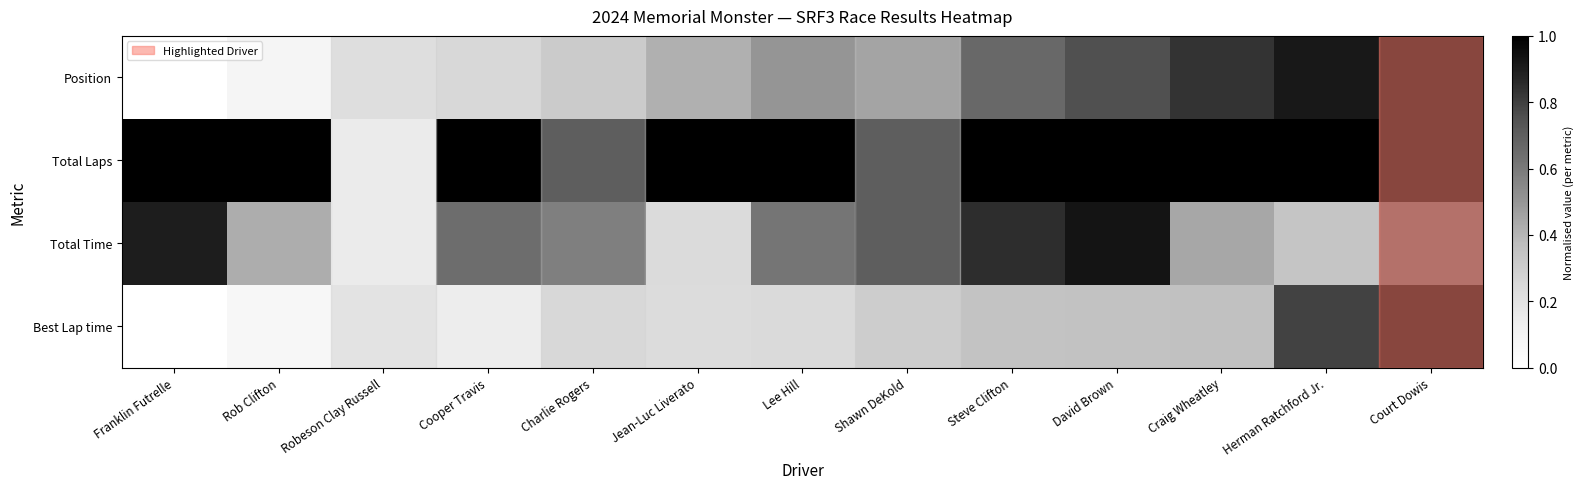

Reading left to right, list all the values displayed in this chart.

Position: Franklin Futrelle=0.0	Rob Clifton=0.1	Robeson Clay Russell=0.2	Cooper Travis=0.2	Charlie Rogers=0.3	Jean-Luc Liverato=0.4	Lee Hill=0.5	Shawn DeKold=0.6	Steve Clifton=0.7	David Brown=0.8	Craig Wheatley=0.8	Herman Ratchford Jr.=0.9	Court Dowis=1.0
Total Laps: Franklin Futrelle=1.0	Rob Clifton=1.0	Robeson Clay Russell=0.0	Cooper Travis=1.0	Charlie Rogers=1.0	Jean-Luc Liverato=1.0	Lee Hill=1.0	Shawn DeKold=1.0	Steve Clifton=1.0	David Brown=1.0	Craig Wheatley=1.0	Herman Ratchford Jr.=1.0	Court Dowis=1.0
Total Time: Franklin Futrelle=0.9	Rob Clifton=0.4	Robeson Clay Russell=0.0	Cooper Travis=0.6	Charlie Rogers=0.8	Jean-Luc Liverato=0.2	Lee Hill=0.6	Shawn DeKold=1.0	Steve Clifton=0.8	David Brown=0.9	Craig Wheatley=0.4	Herman Ratchford Jr.=0.3	Court Dowis=0.7
Best Lap time: Franklin Futrelle=0.0	Rob Clifton=0.1	Robeson Clay Russell=0.1	Cooper Travis=0.1	Charlie Rogers=0.2	Jean-Luc Liverato=0.2	Lee Hill=0.2	Shawn DeKold=0.3	Steve Clifton=0.3	David Brown=0.3	Craig Wheatley=0.4	Herman Ratchford Jr.=0.8	Court Dowis=1.0